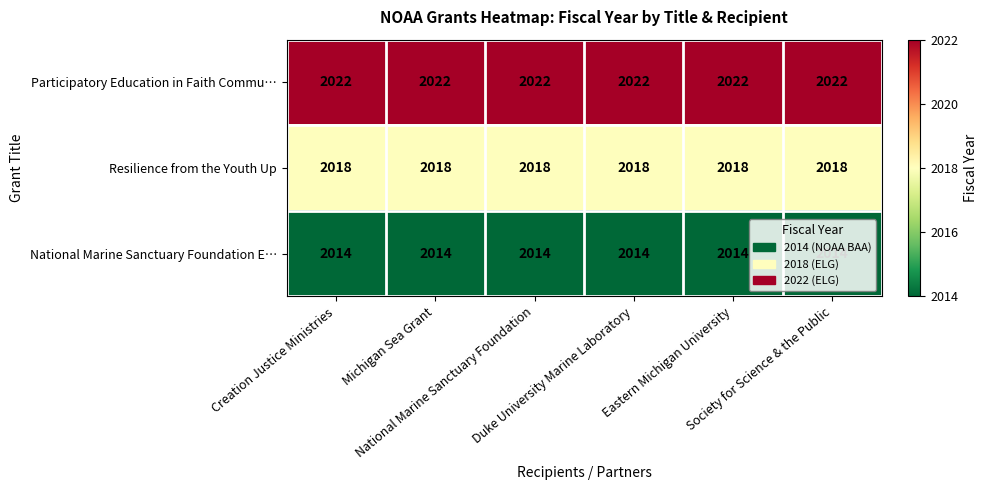

At how many categories does at least one series exceed 2019?

6